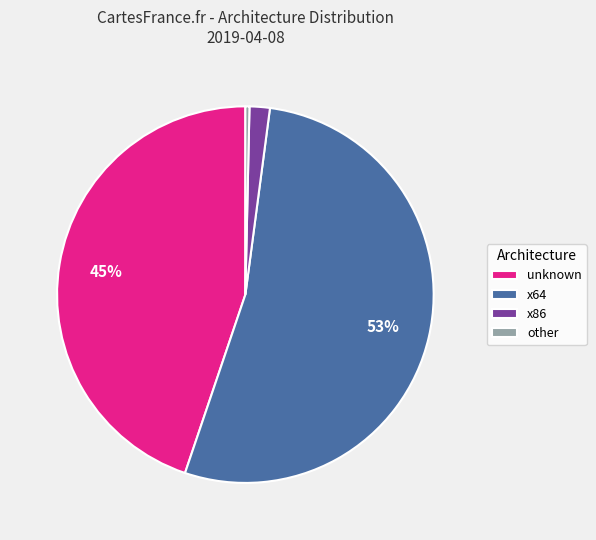

How many segments does this pie chart have?

4